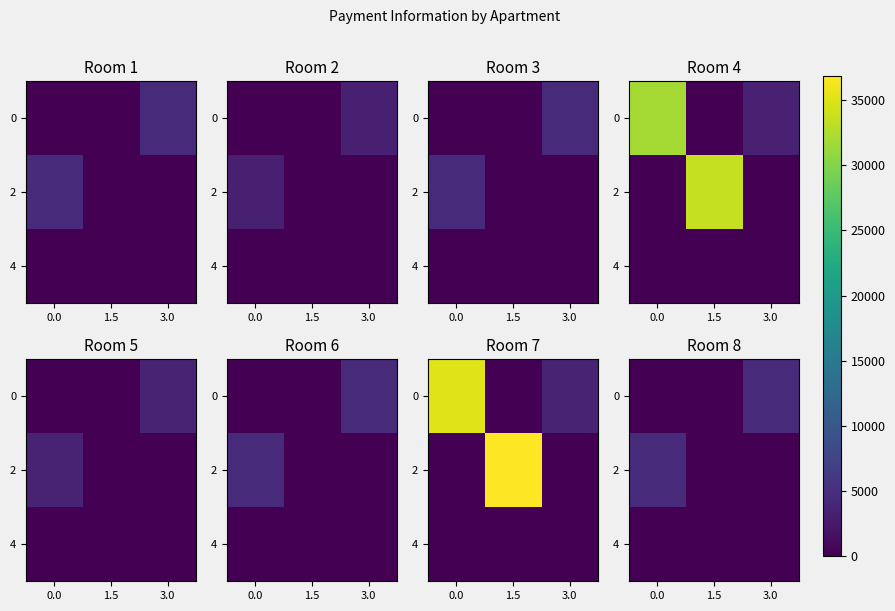

What is the sum of the 0 values at 3.0 and 0.0?

4380.1